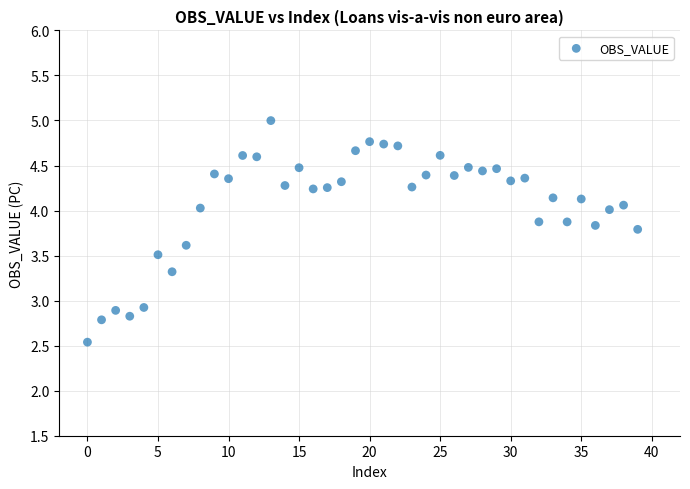

What is the range of Y values (max minus min)?

2.5